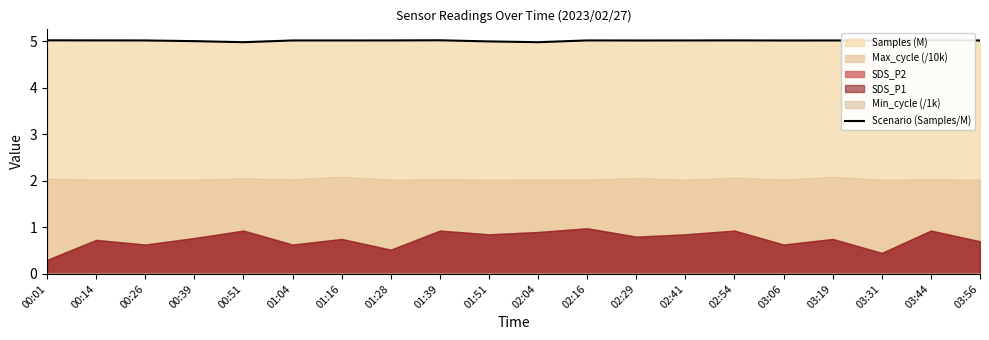

What value does the data have at 01:39?

5.0